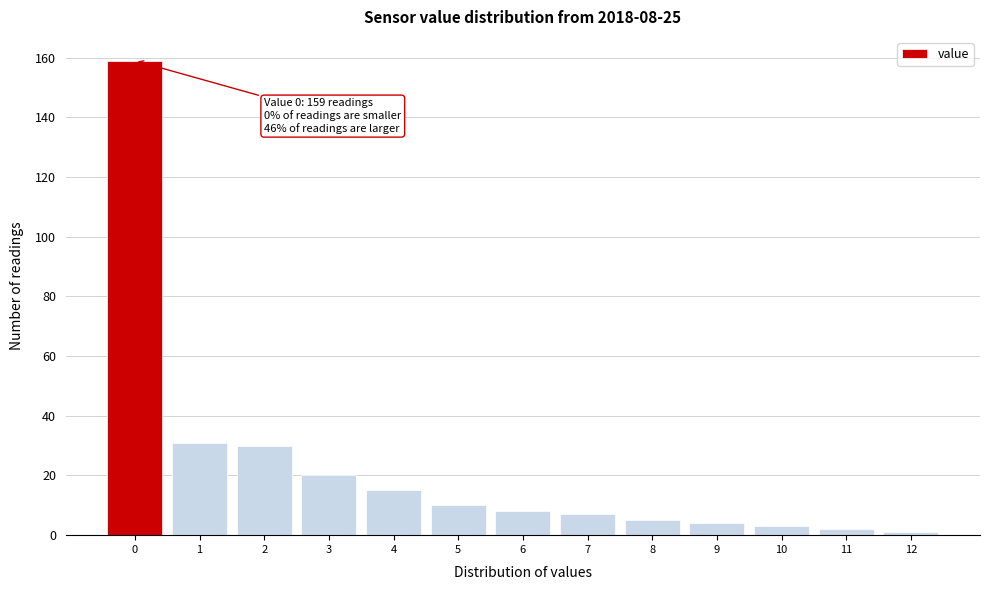

Over which range of the x-axis is the bar tallest?

-0.5 to 0.5